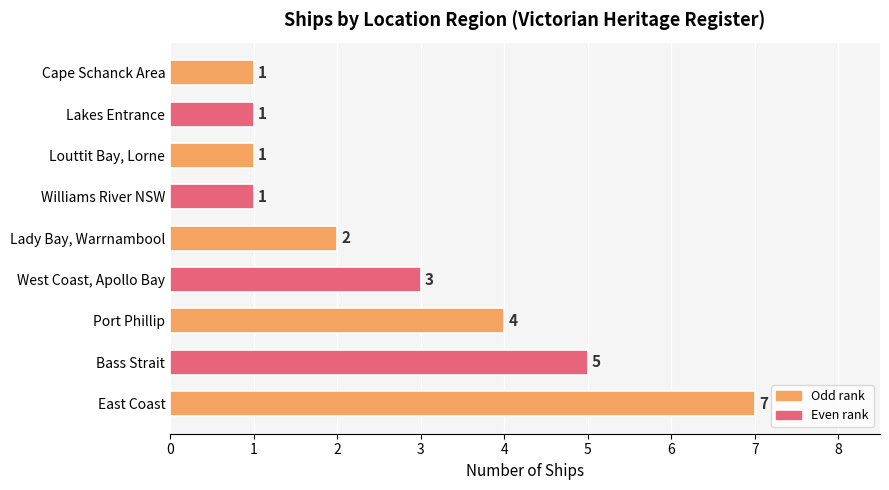

Read the value at Williams River NSW.

1